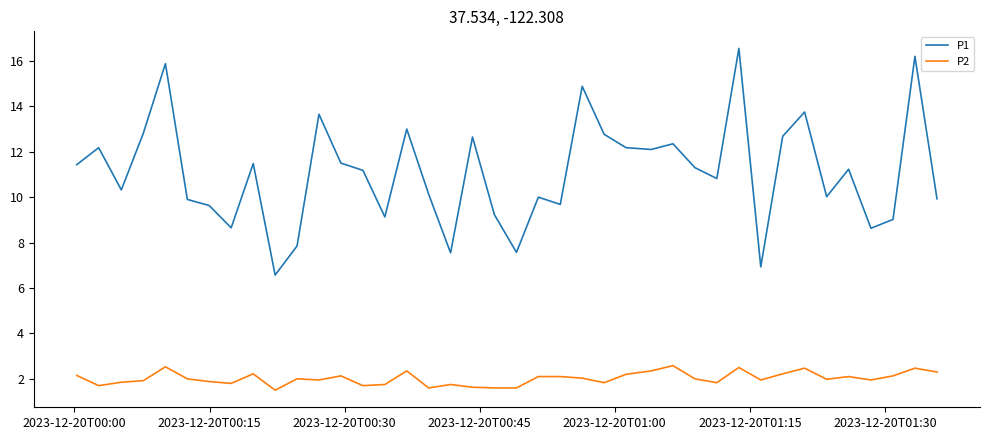

What is the maximum value for P1?

16.6